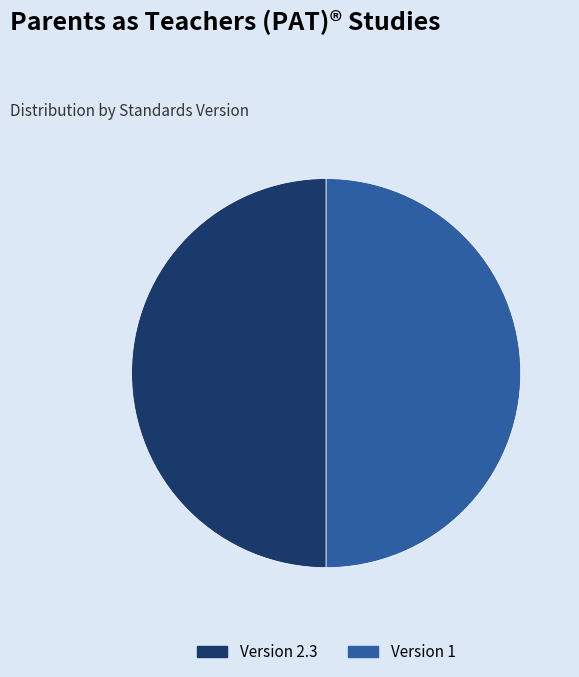

Approximately how many times larger is the value at Version 1 compared to Version 2.3?

1.0